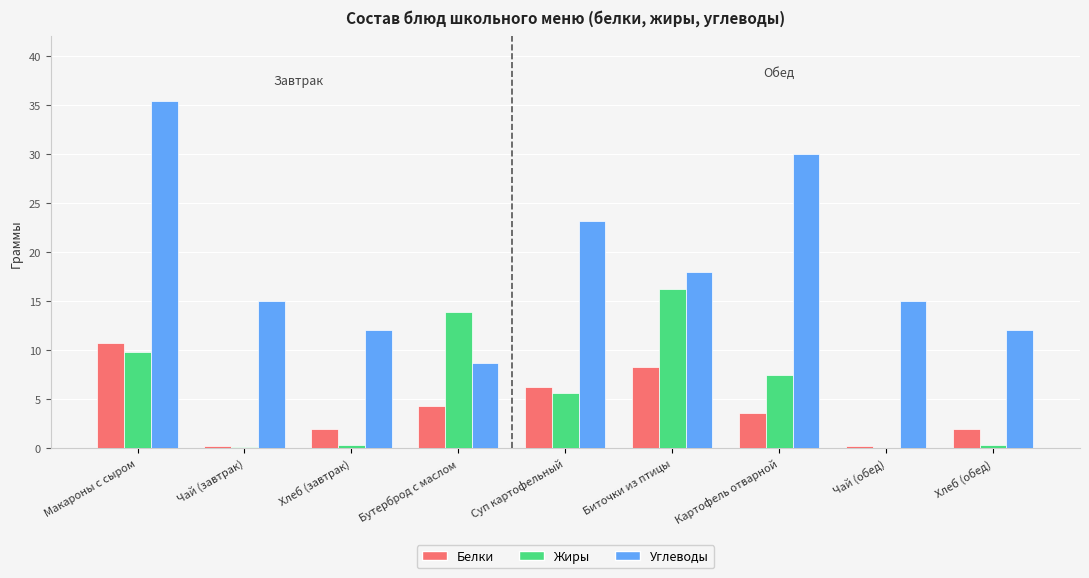

What is the sum of the Жиры values at Макароны с сыром and Биточки из птицы?

26.0